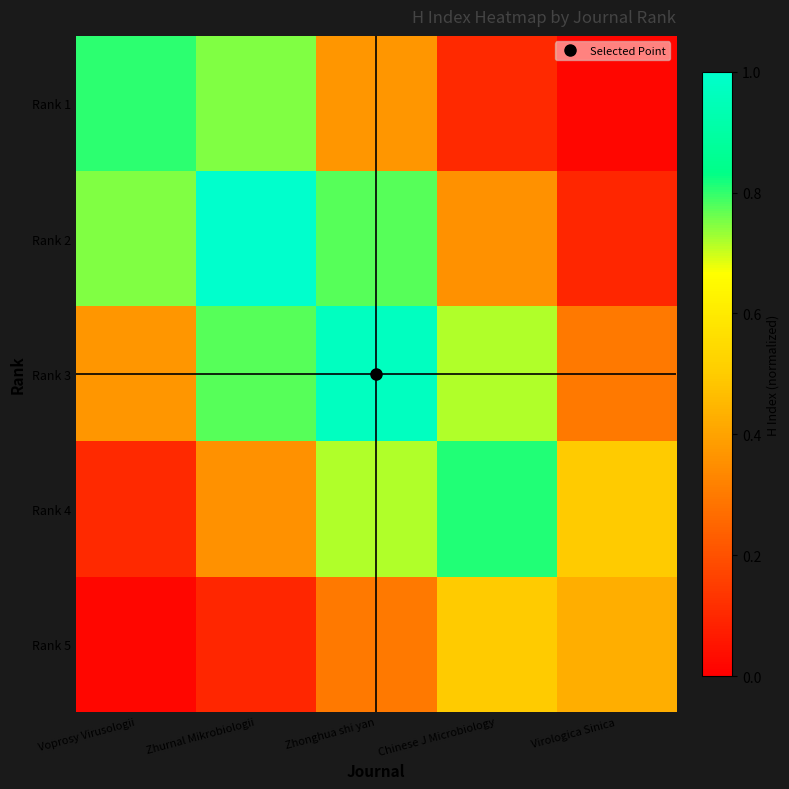

How many data points does each series have?

5